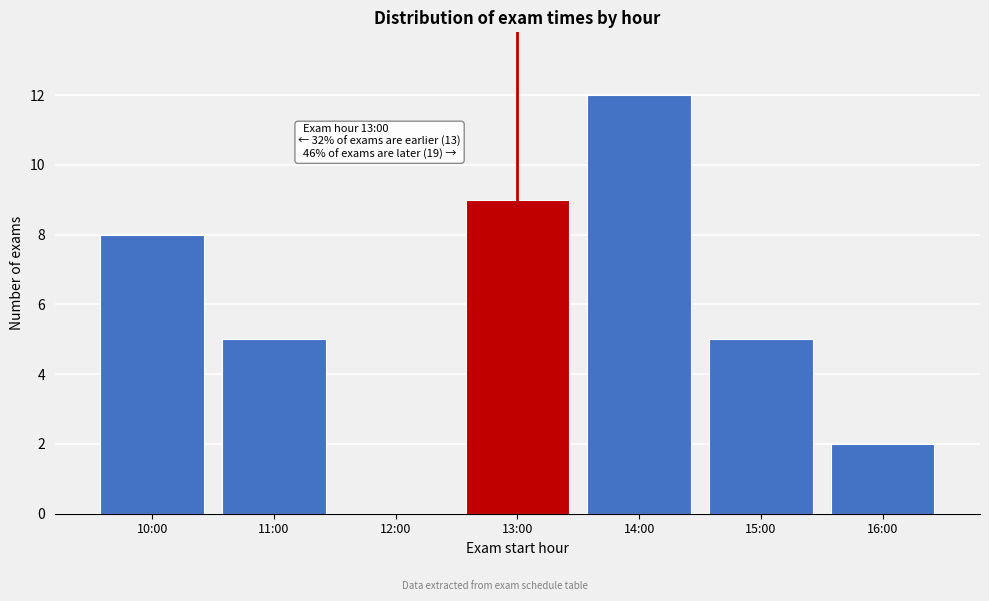

Reading left to right, what are all the values shown in this chart?

10:00=8	11:00=5	12:00=0	13:00=9	14:00=12	15:00=5	16:00=2